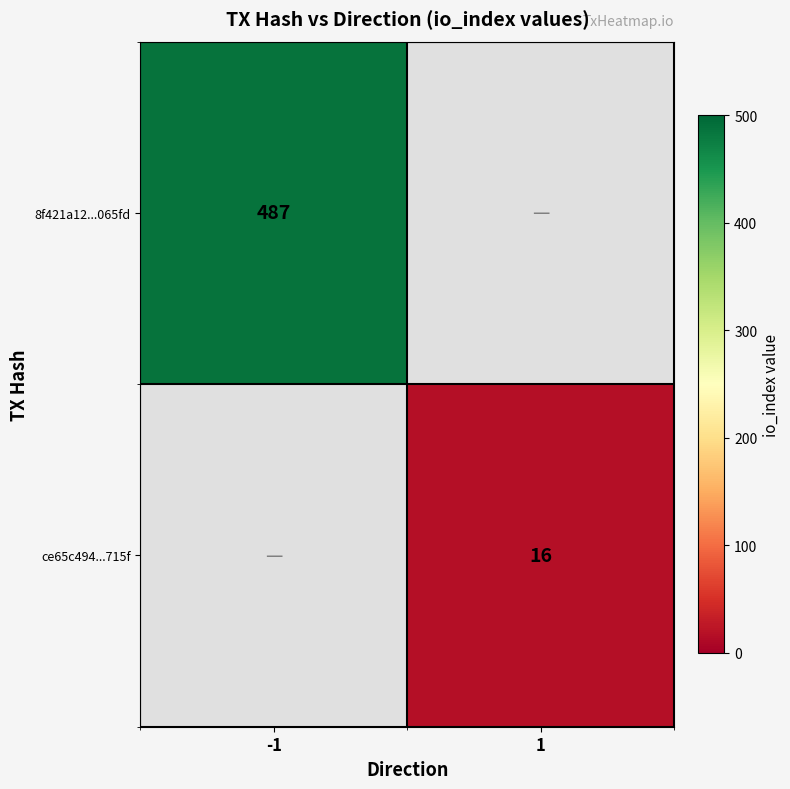

The 8f421a12...065fd series shows 807 at -1. True or false?

False